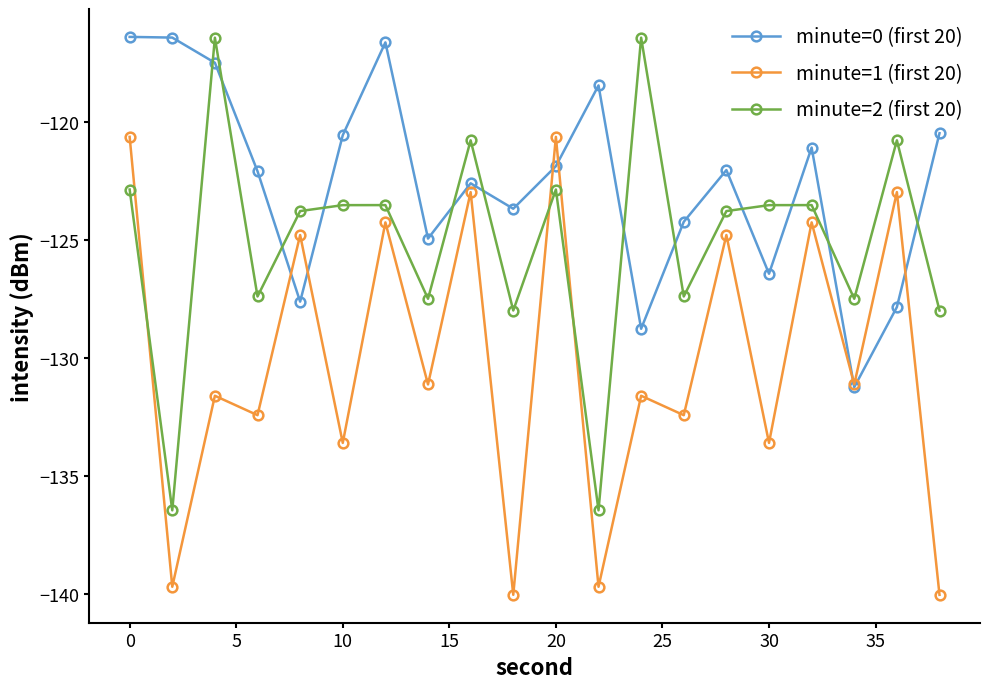

Rank the series by their average value, from lowest to highest.

minute=1 (first 20), minute=2 (first 20), minute=0 (first 20)